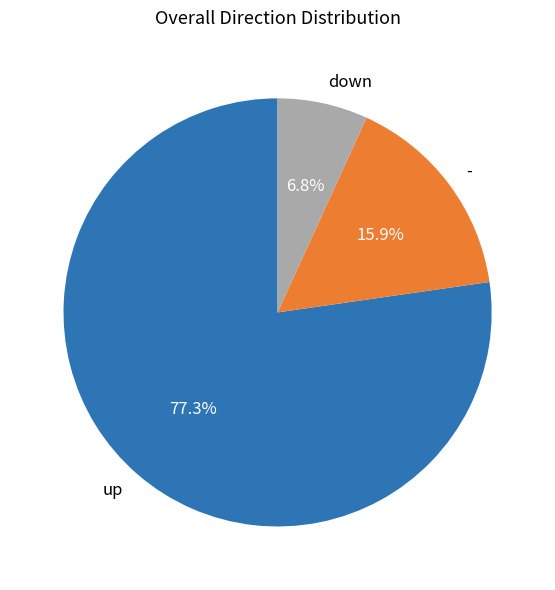

Is it true that up is 77% of the pie?

True